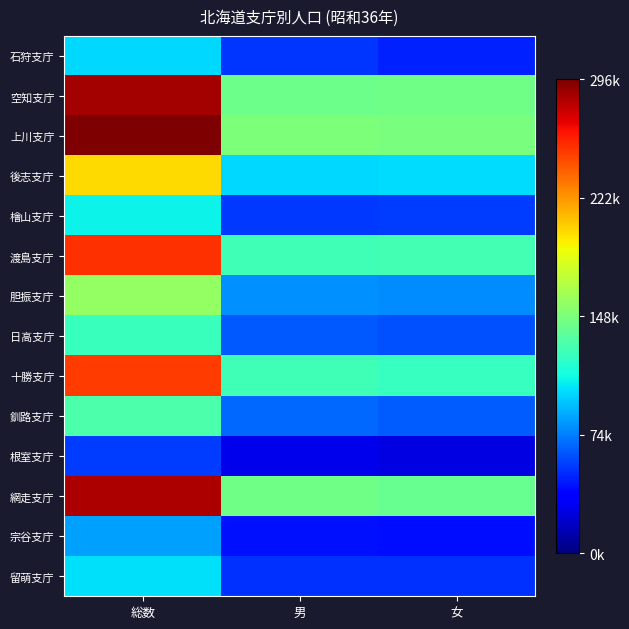

Which series has the largest total across all categories?

上川支庁